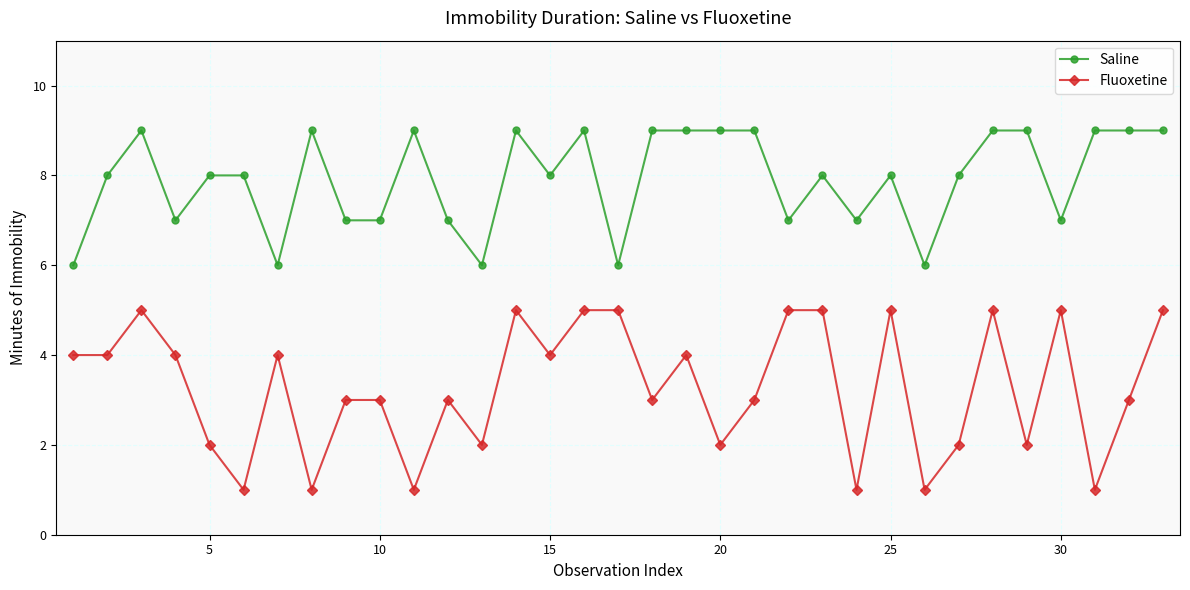

What is the difference between the maximum and minimum values in the Saline series?

3